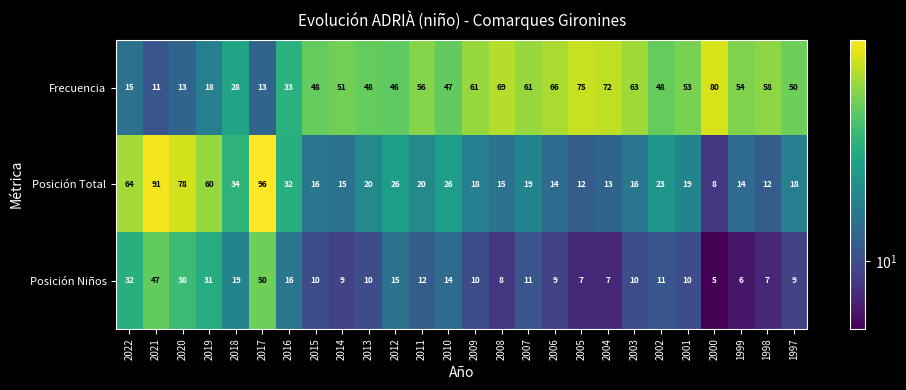

True or false: Posición Niños has a value of 6 at 1999.

True